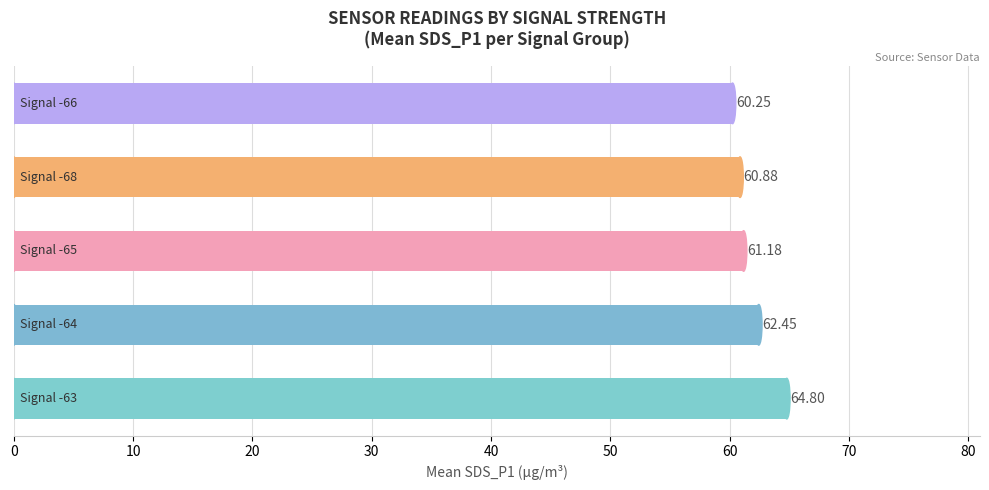

How many data points are less than 61?

2